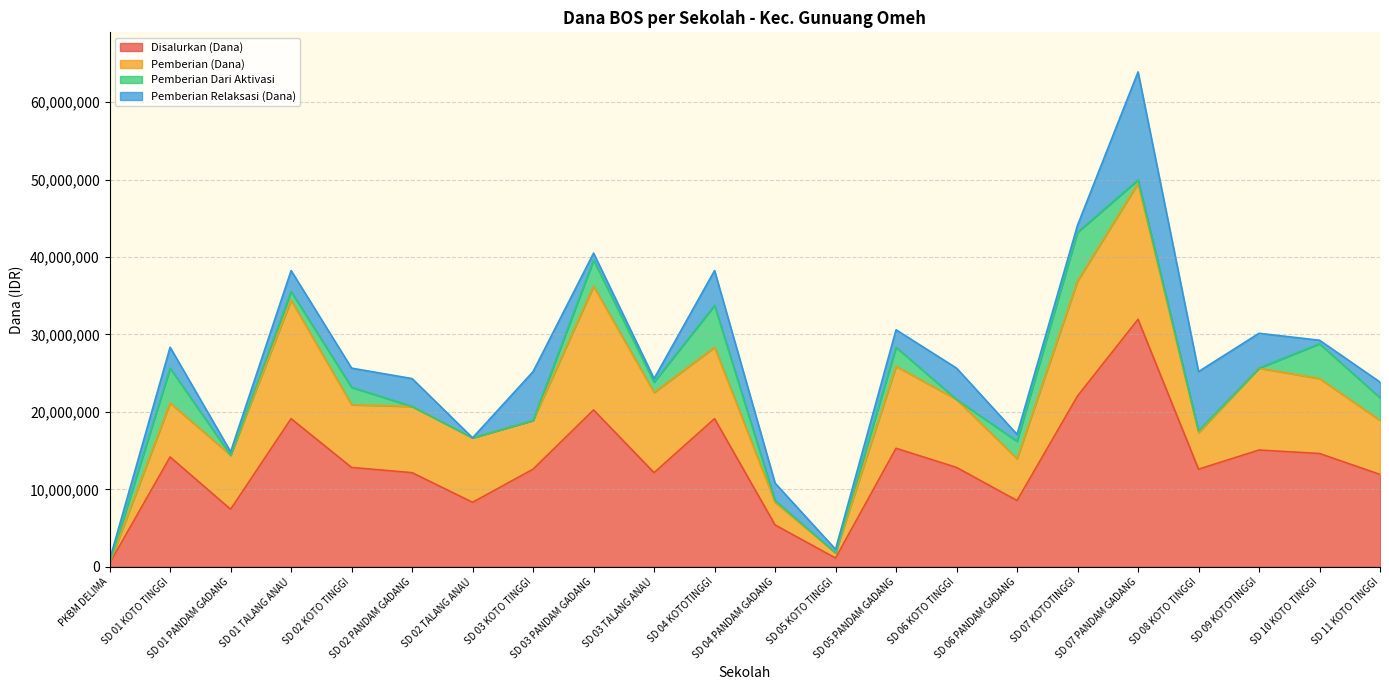

Which category has the lowest value in the Pemberian (Dana) series?

PKBM DELIMA